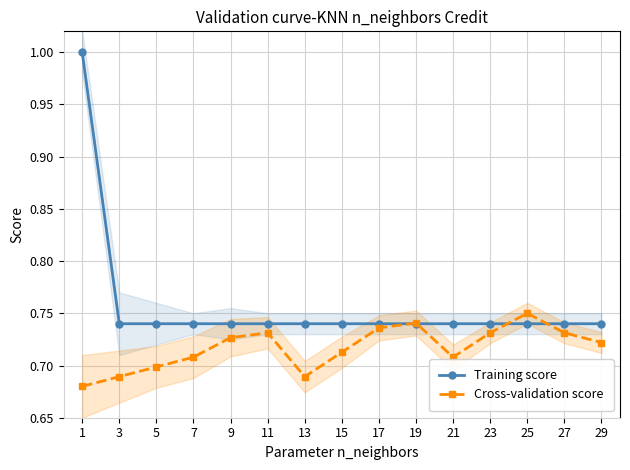

True or false: Training score has more than 0 interior local peaks.

False